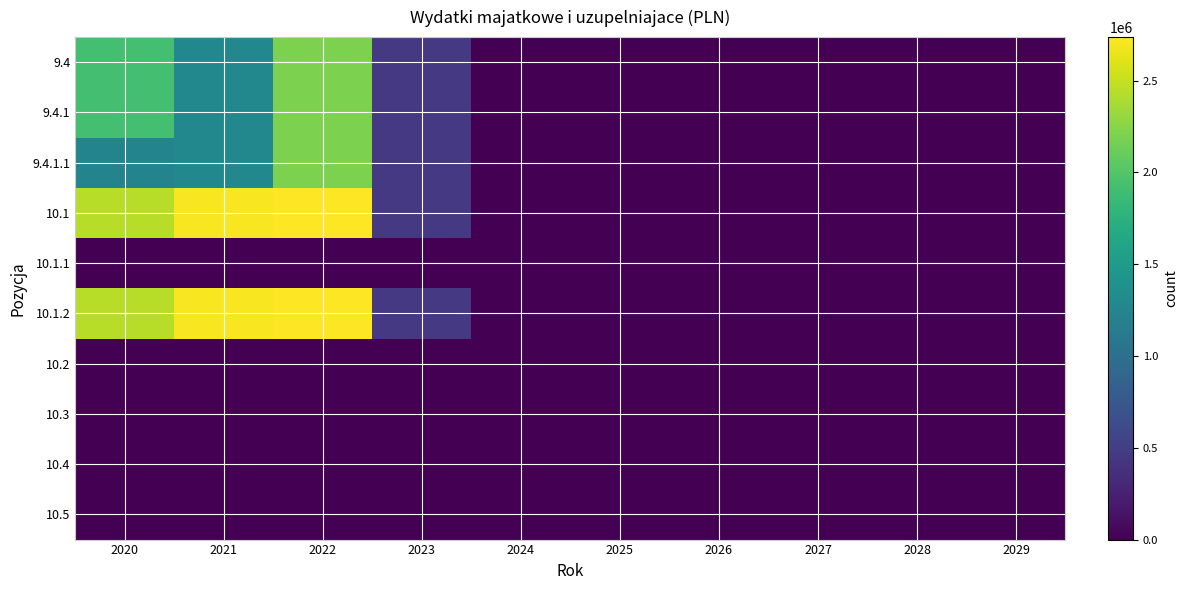

Which has a higher value, 2028 or 2022?

2022